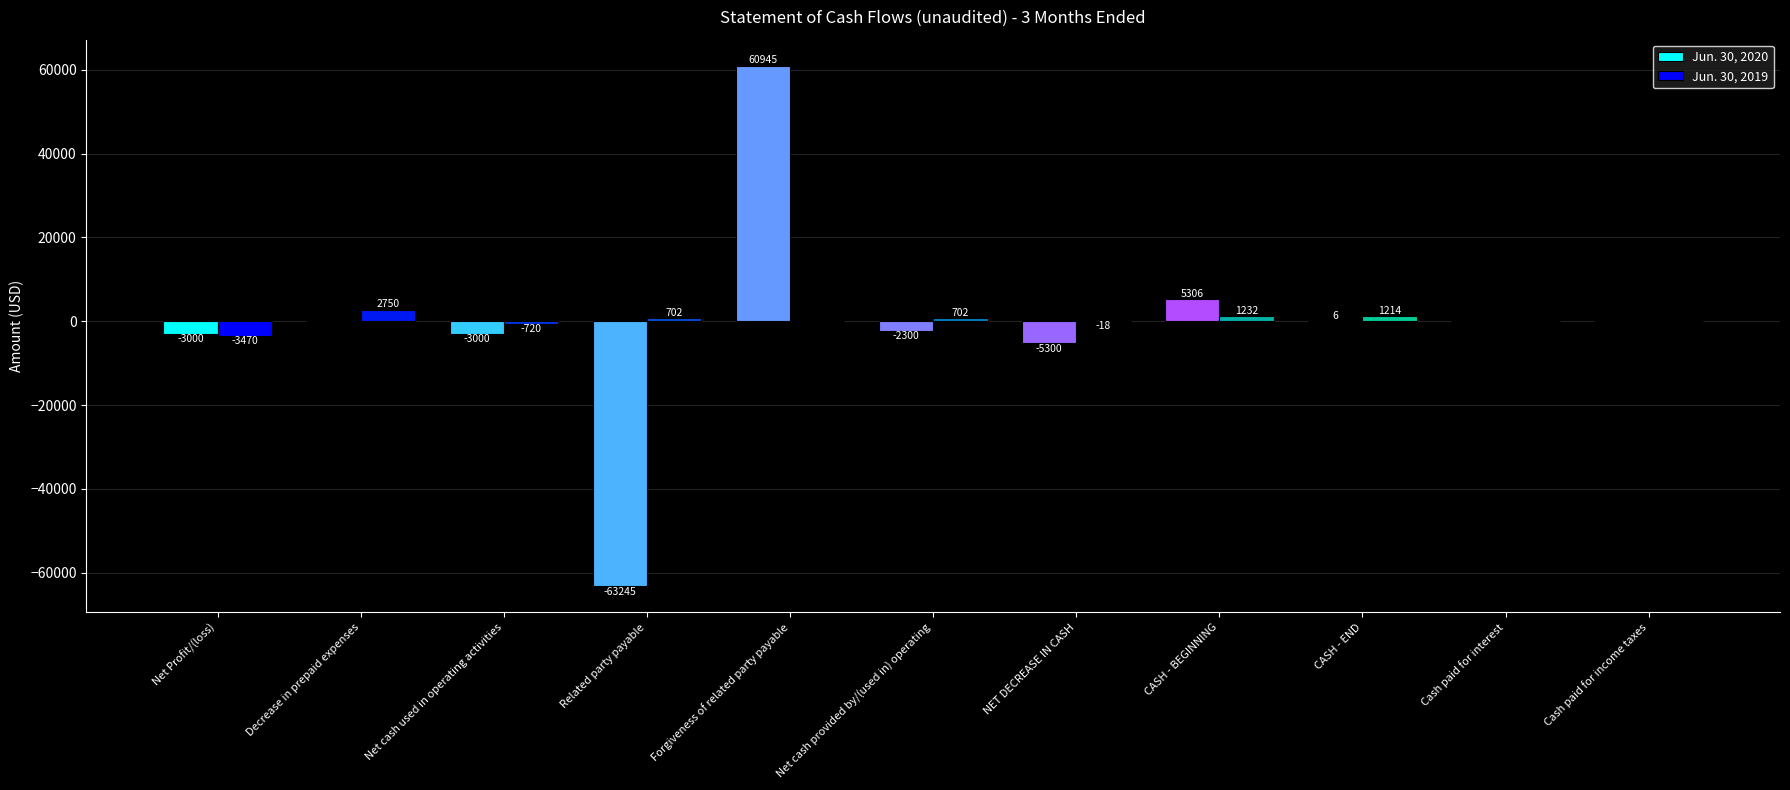

What is the difference between the Jun. 30, 2020 values at Cash paid for interest and NET DECREASE IN CASH?

5300